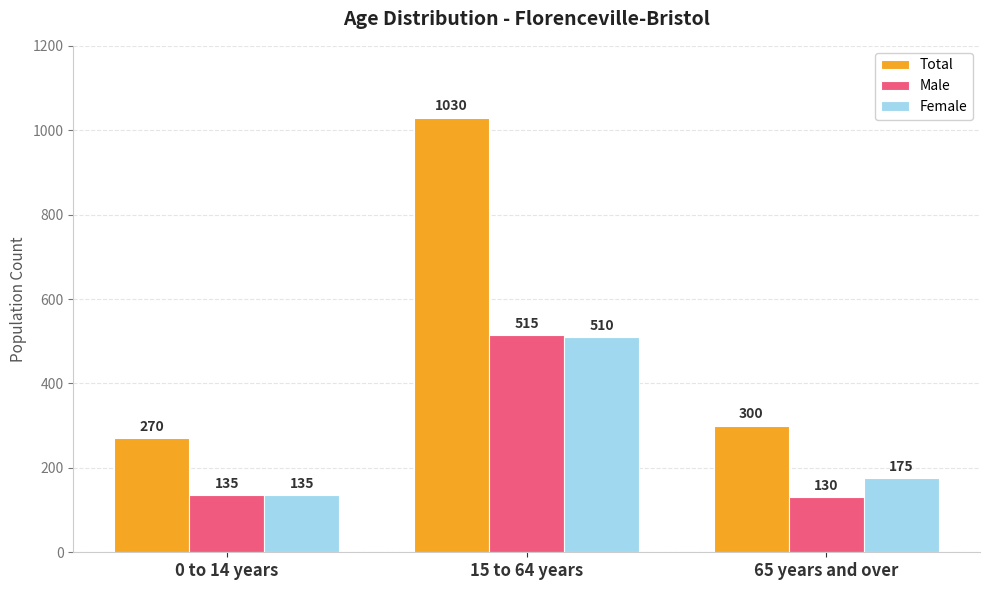

Read the Male value at 15 to 64 years.

515